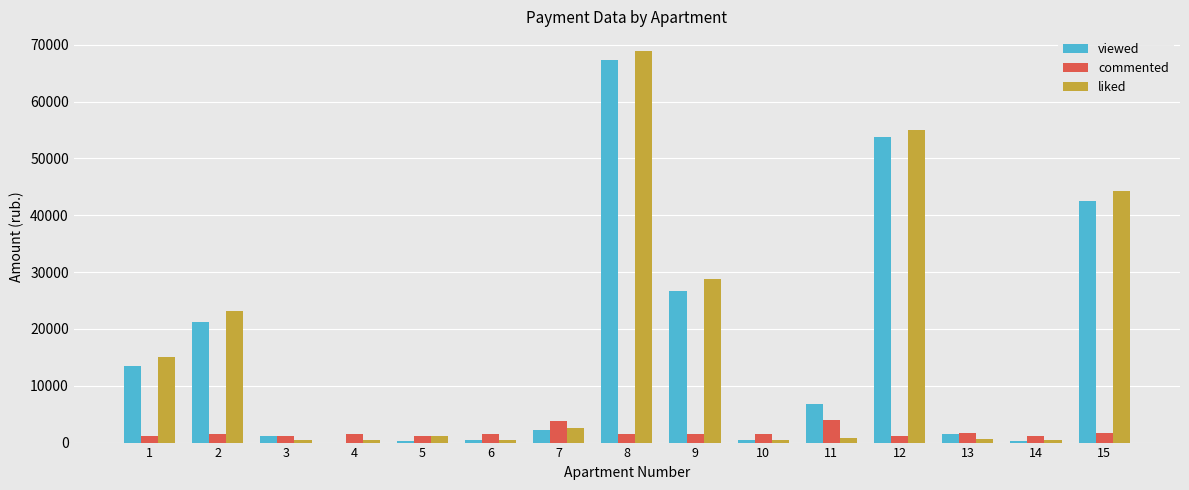

Are the bars horizontal?

No